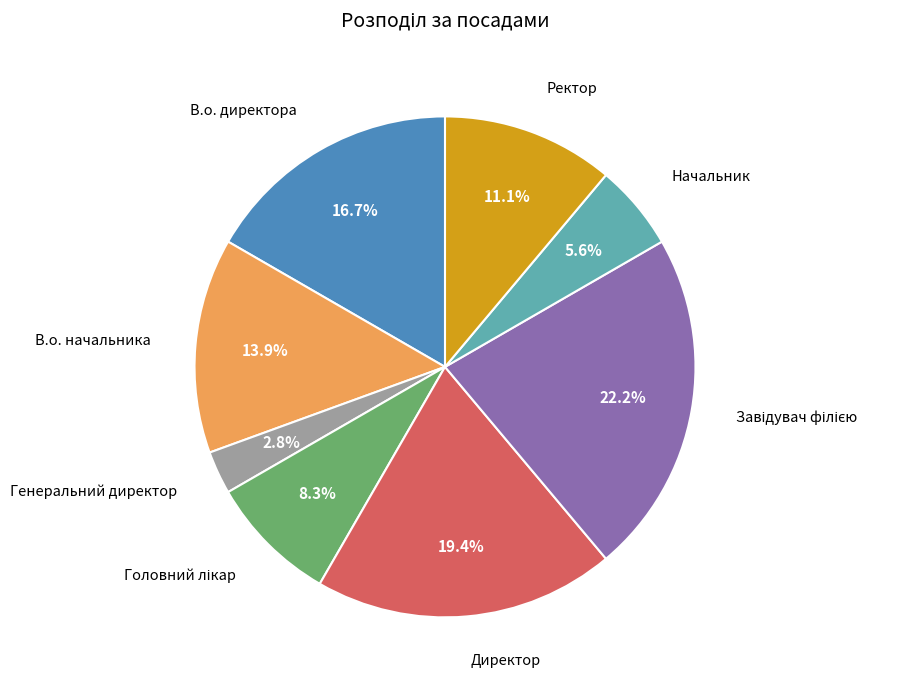

Does any single category account for the majority?

No